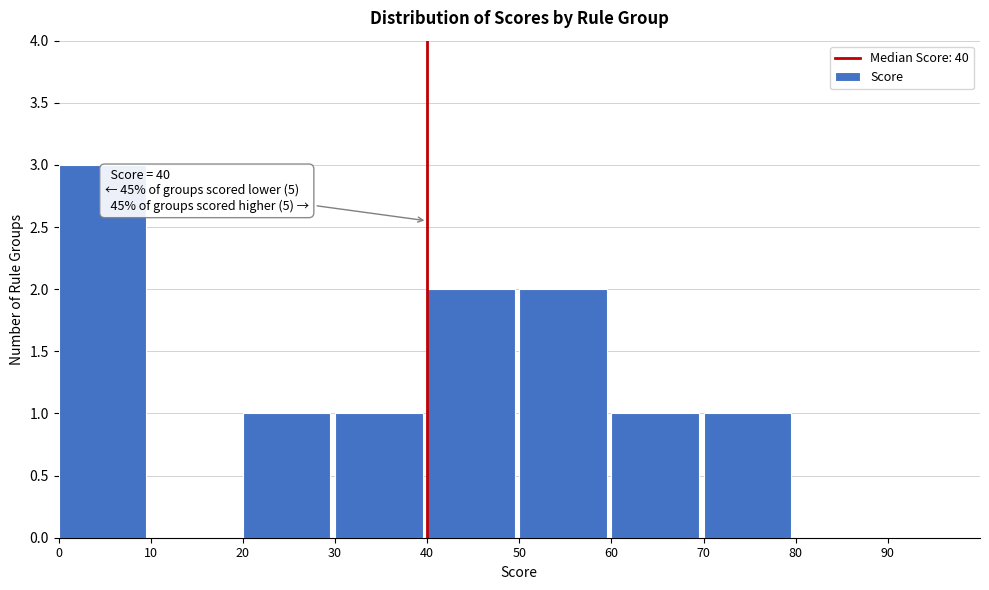

Over which range of the x-axis is the bar tallest?

0 to 10